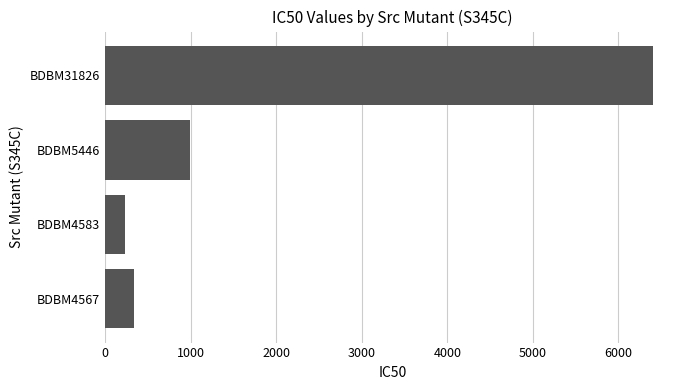

List the labels in order of value, largest first.

BDBM31826, BDBM5446, BDBM4567, BDBM4583